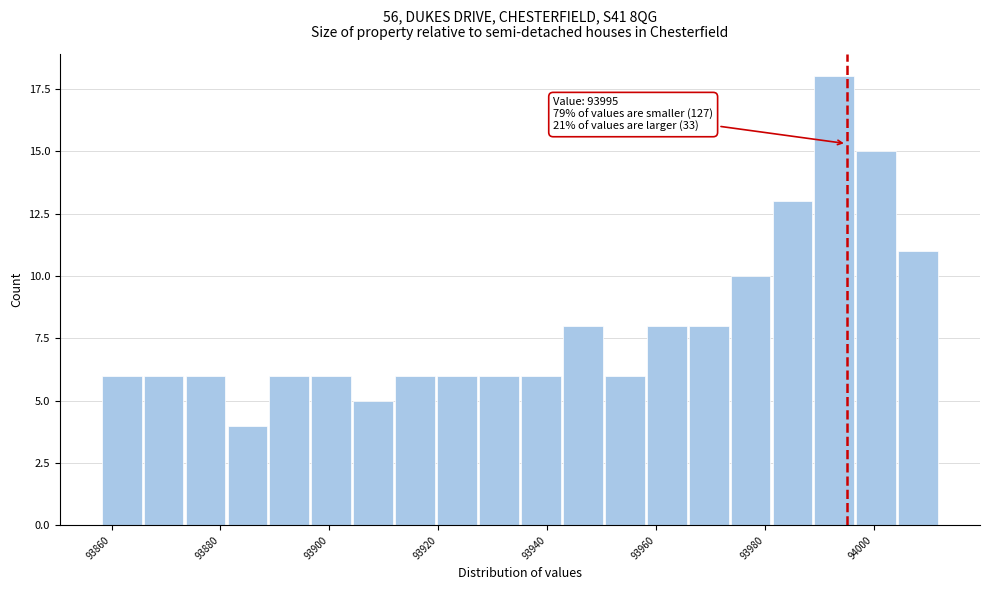

Around what value on the x-axis is the tallest bar? Give the approximate position of its centre, as read against the axis.

93992